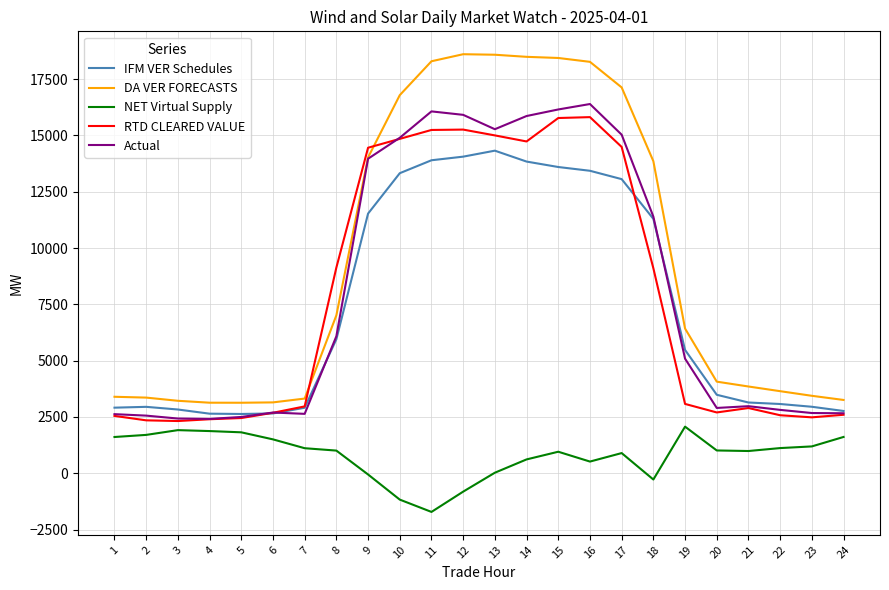

True or false: DA VER FORECASTS and NET Virtual Supply intersect in this chart.

False